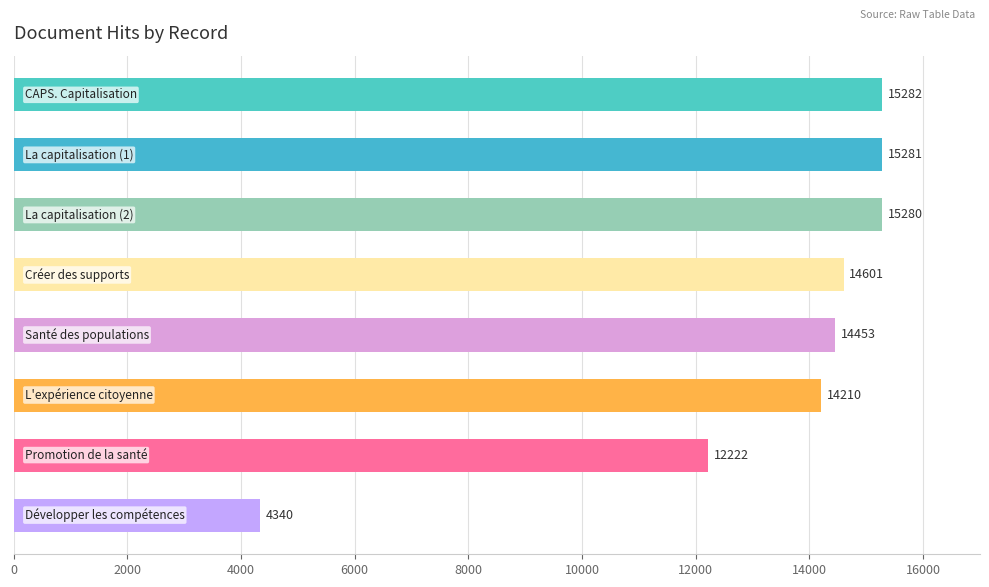

What is the value of the 1st bar from the top?

15282